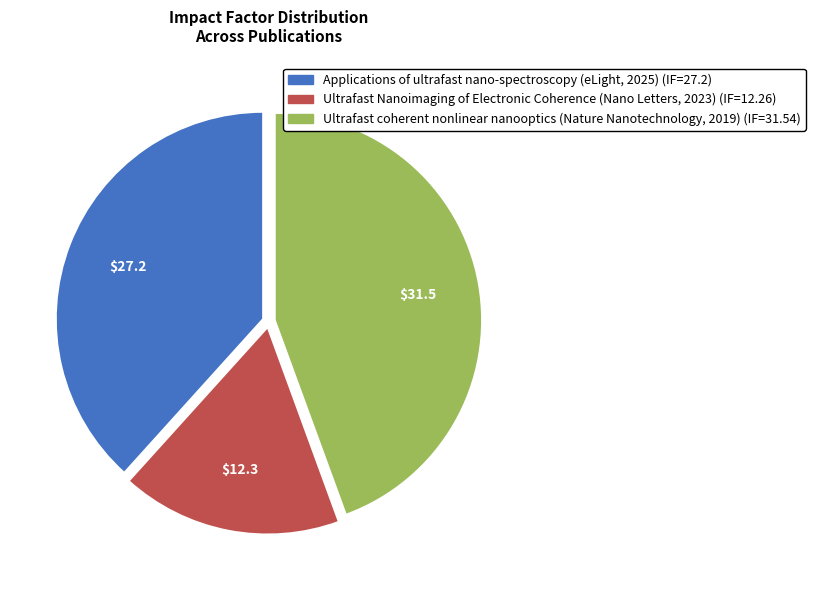

Between Ultrafast coherent nonlinear nanooptics (Nature Nanotechnology, 2019) and Ultrafast Nanoimaging of Electronic Coherence (Nano Letters, 2023), which is larger?

Ultrafast coherent nonlinear nanooptics (Nature Nanotechnology, 2019)